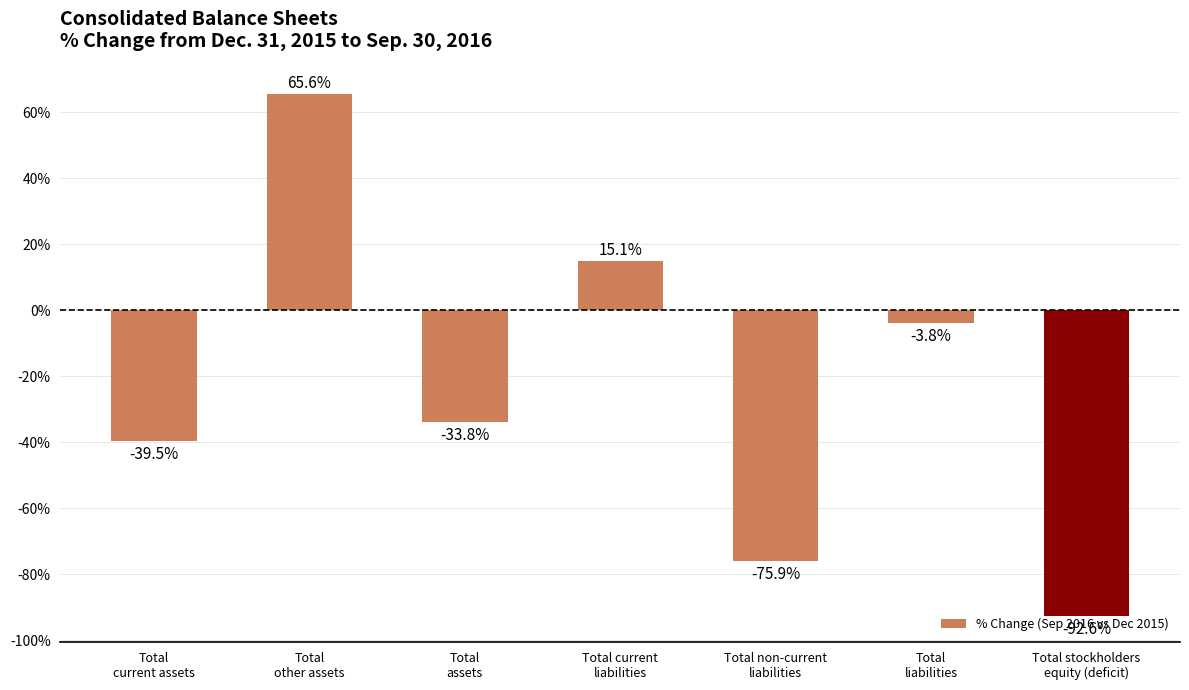

At which category does the chart reach its minimum across all series?

Total stockholders
equity (deficit)